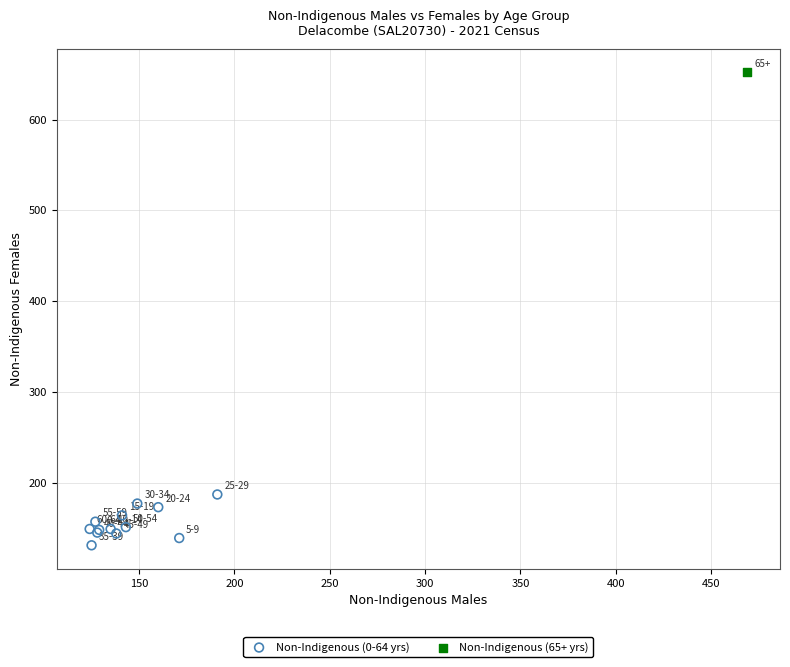

What are all the series names shown in the legend?

Non-Indigenous (0-64 yrs), Non-Indigenous (65+ yrs)